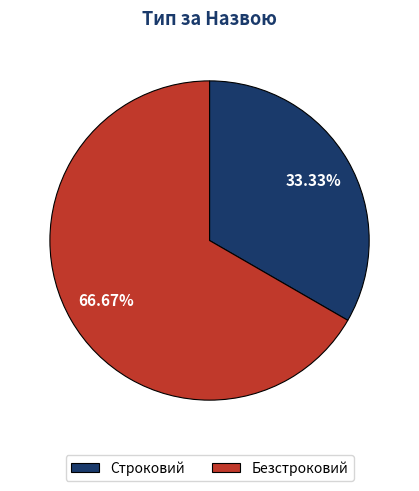

True or false: Строковий accounts for 41% of the total.

False